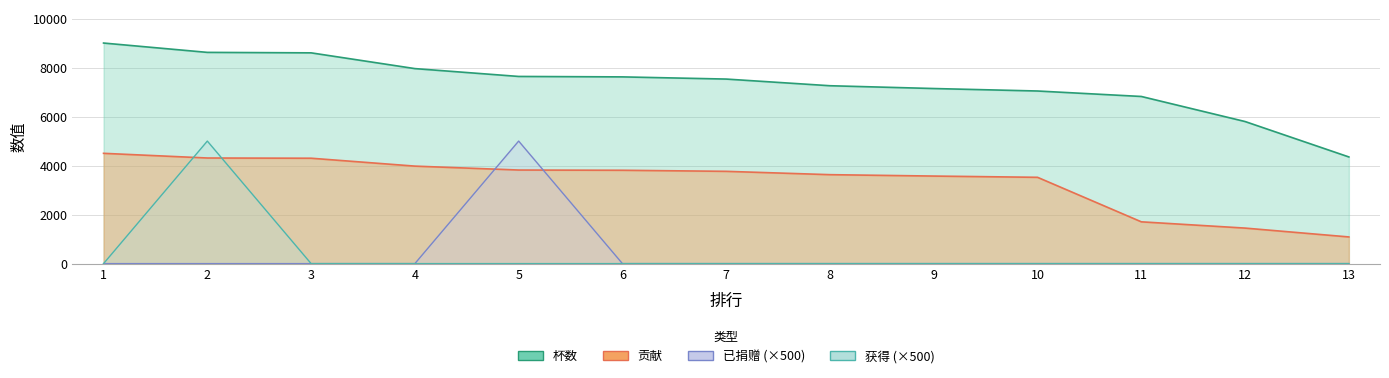

Rank the categories by 已捐赠 value from highest to lowest.

5, 1, 2, 3, 4, 6, 7, 8, 9, 10, 11, 12, 13